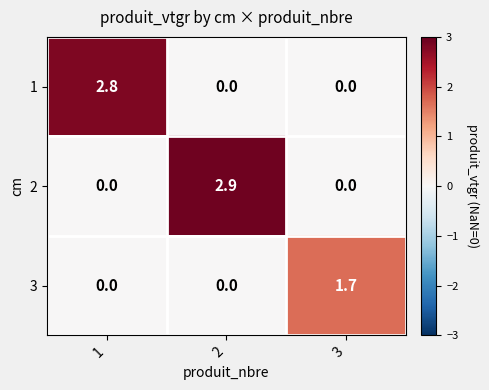

List the series in order of their peak value, highest first.

2, 1, 3